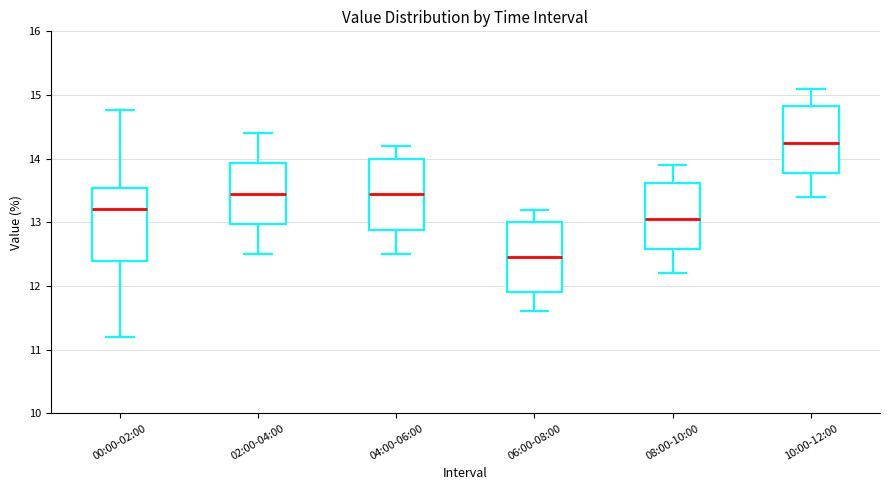

Reading left to right, read every box against the y-axis: the position of its median line, the range the box covers, and the ends of its whiskers. The values are not printed on the chart, so give them approximately, as read against the axis.

00:00-02:00: median 13.2, box 12.4 to 13.5, whiskers 11.2 to 14.8
02:00-04:00: median 13.5, box 13.0 to 13.9, whiskers 12.5 to 14.4
04:00-06:00: median 13.5, box 12.9 to 14.0, whiskers 12.5 to 14.2
06:00-08:00: median 12.5, box 11.9 to 13.0, whiskers 11.6 to 13.2
08:00-10:00: median 13.1, box 12.6 to 13.6, whiskers 12.2 to 13.9
10:00-12:00: median 14.3, box 13.8 to 14.8, whiskers 13.4 to 15.1